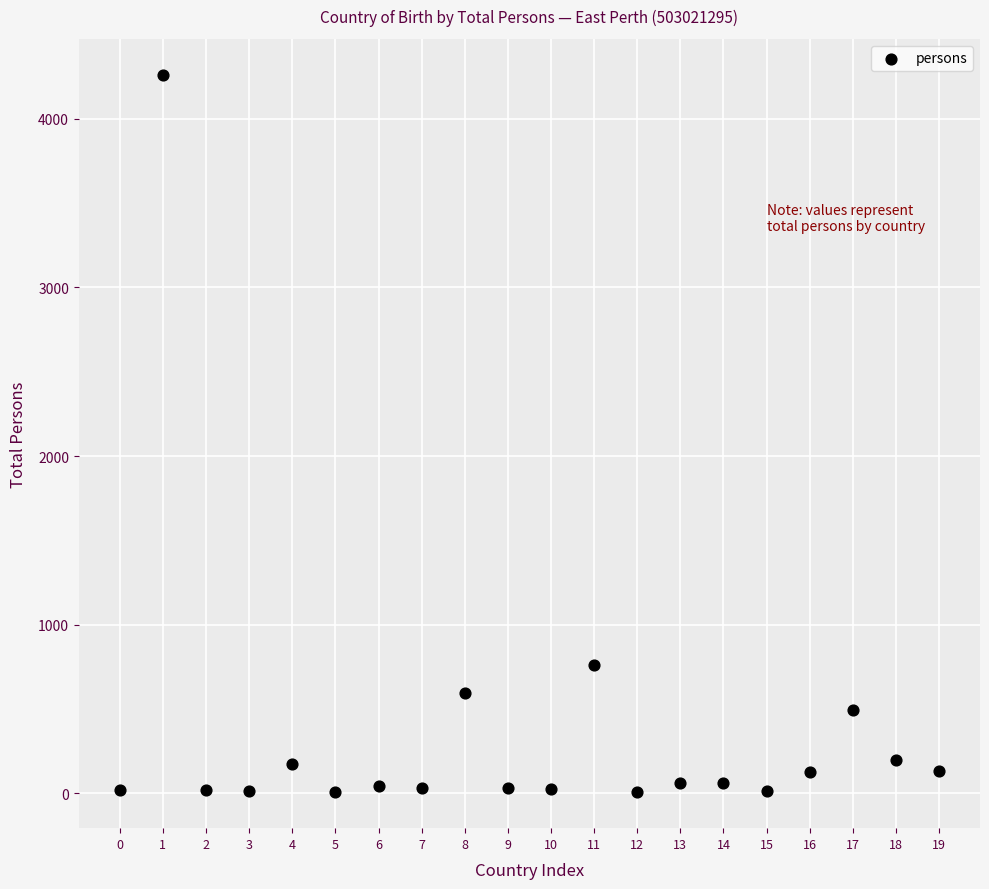

What Y value in the scatter plot is closest to 2133?

760